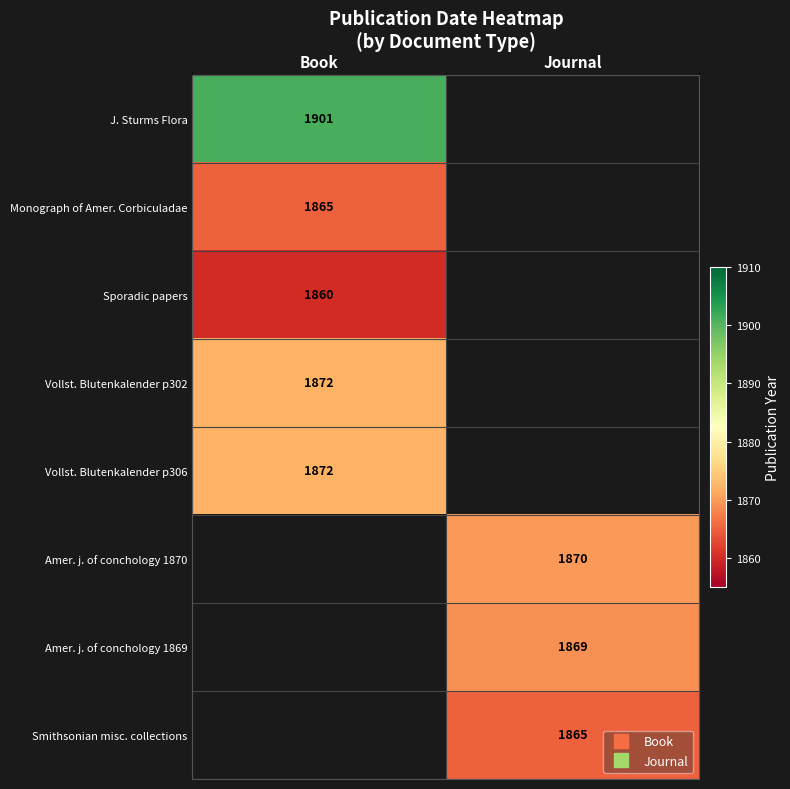

How many data points does each series have?

2